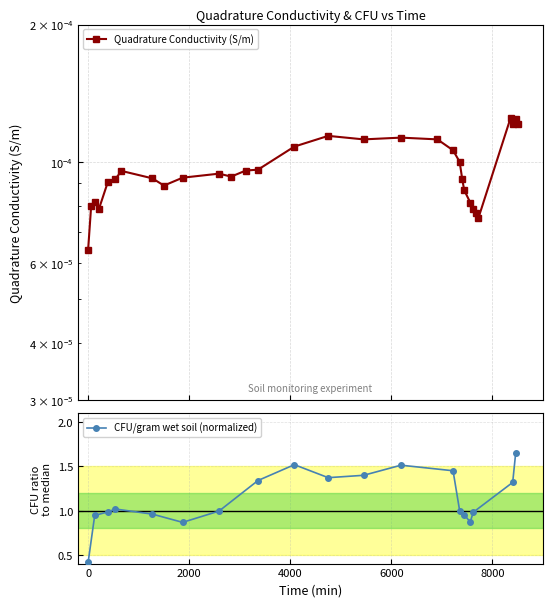

True or false: CFU/gram wet soil (normalized) has more than 1 interior local peaks.

True